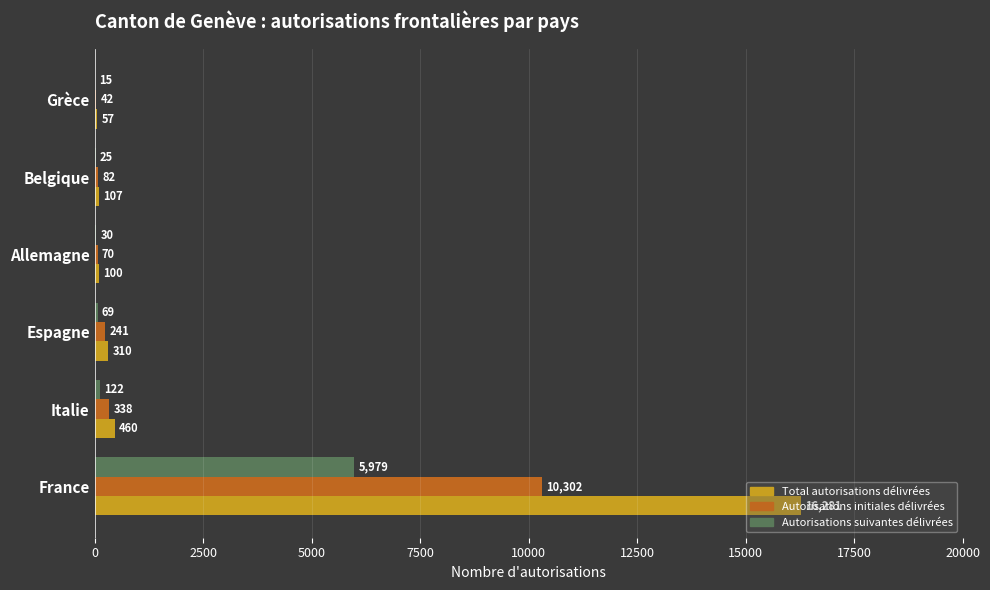

Which series has the largest total across all categories?

Total autorisations délivrées